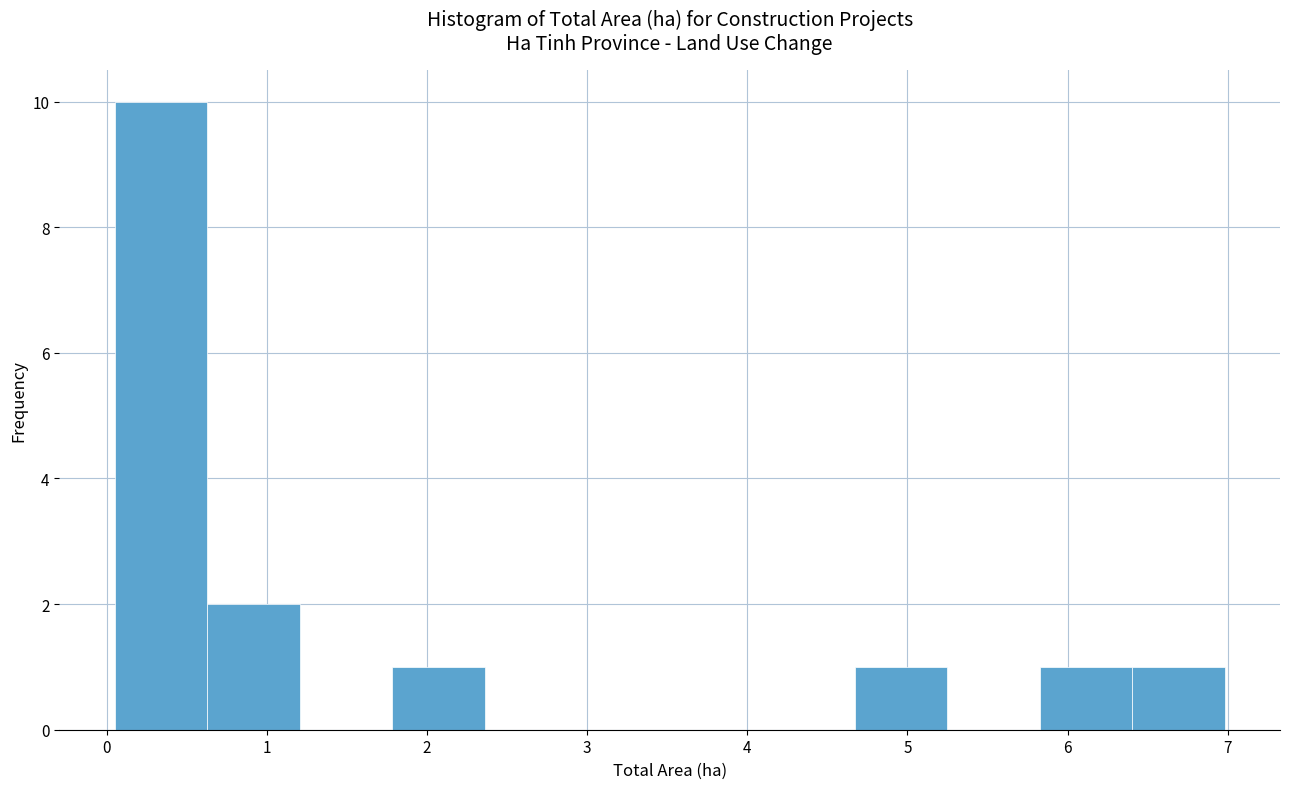

Reading left to right, transcribe this chart: for each bar, give the range it covers on the x-axis and its height. Neither the bar edges nor the heights are printed on the chart, so give them approximately, as read against the axes.

0.1 to 0.6: 10
0.6 to 1.2: 2
1.2 to 1.8: 0
1.8 to 2.4: 1
2.4 to 2.9: 0
2.9 to 3.5: 0
3.5 to 4.1: 0
4.1 to 4.7: 0
4.7 to 5.2: 1
5.2 to 5.8: 0
5.8 to 6.4: 1
6.4 to 7.0: 1